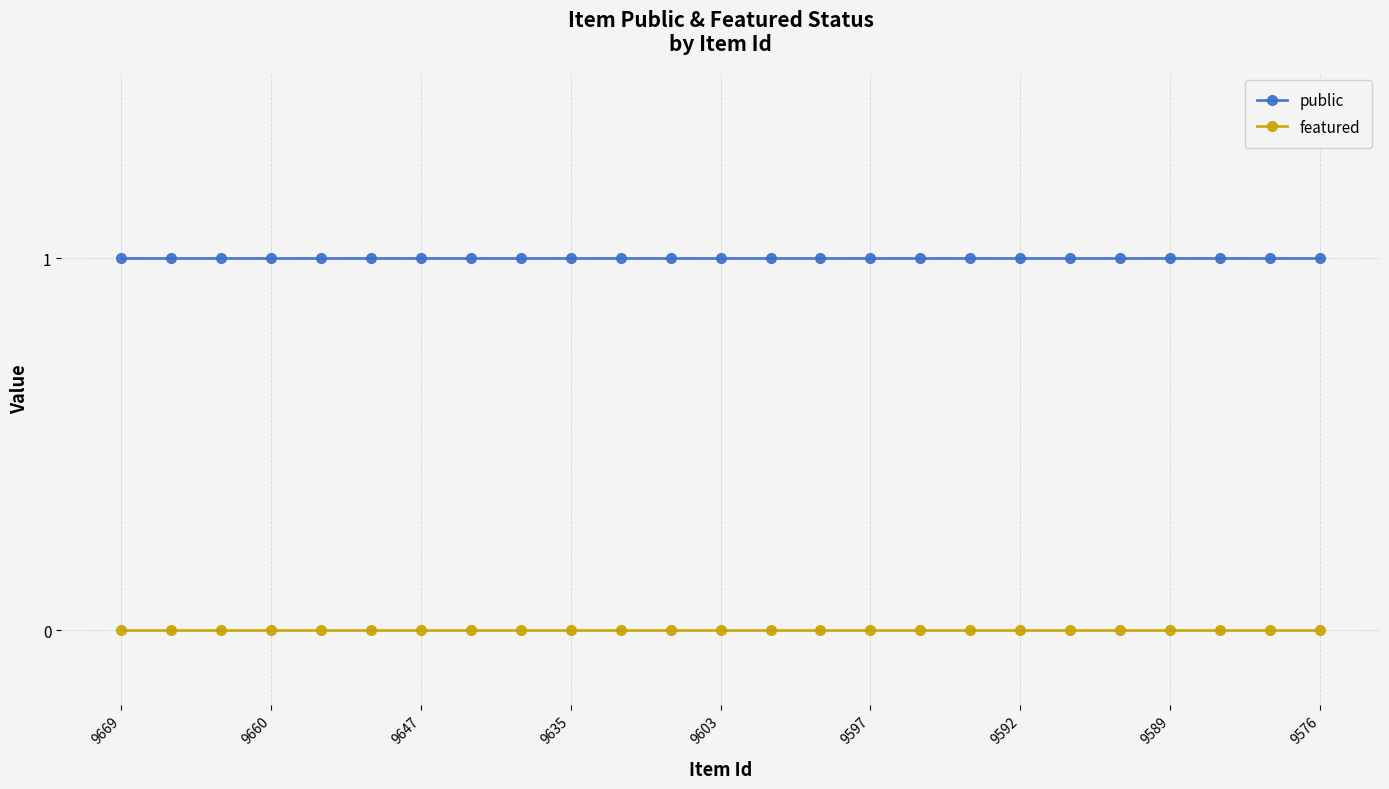

What is the value of the public point at the 6th from the left?

1